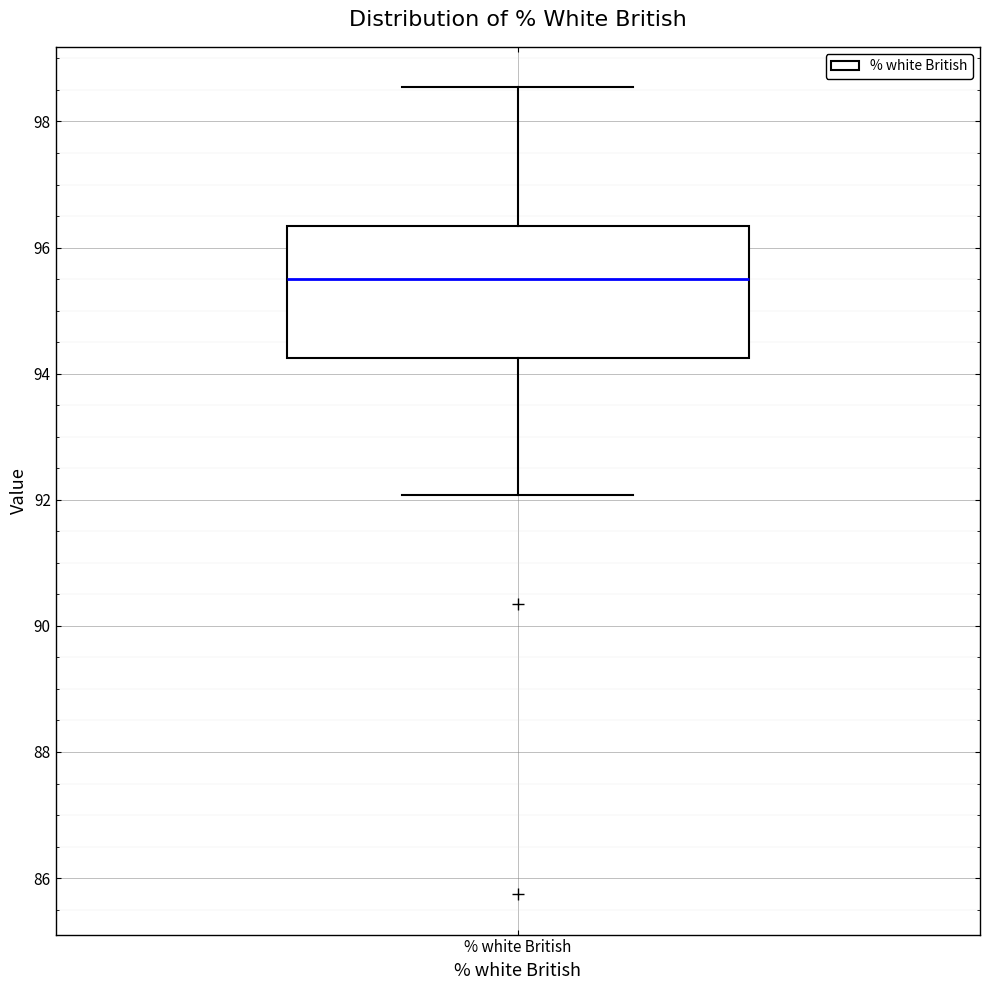

Where does the lower whisker of the box for % white British end on the y-axis? The values are not printed on the chart, so give them approximately, as read against the axis.

92.0